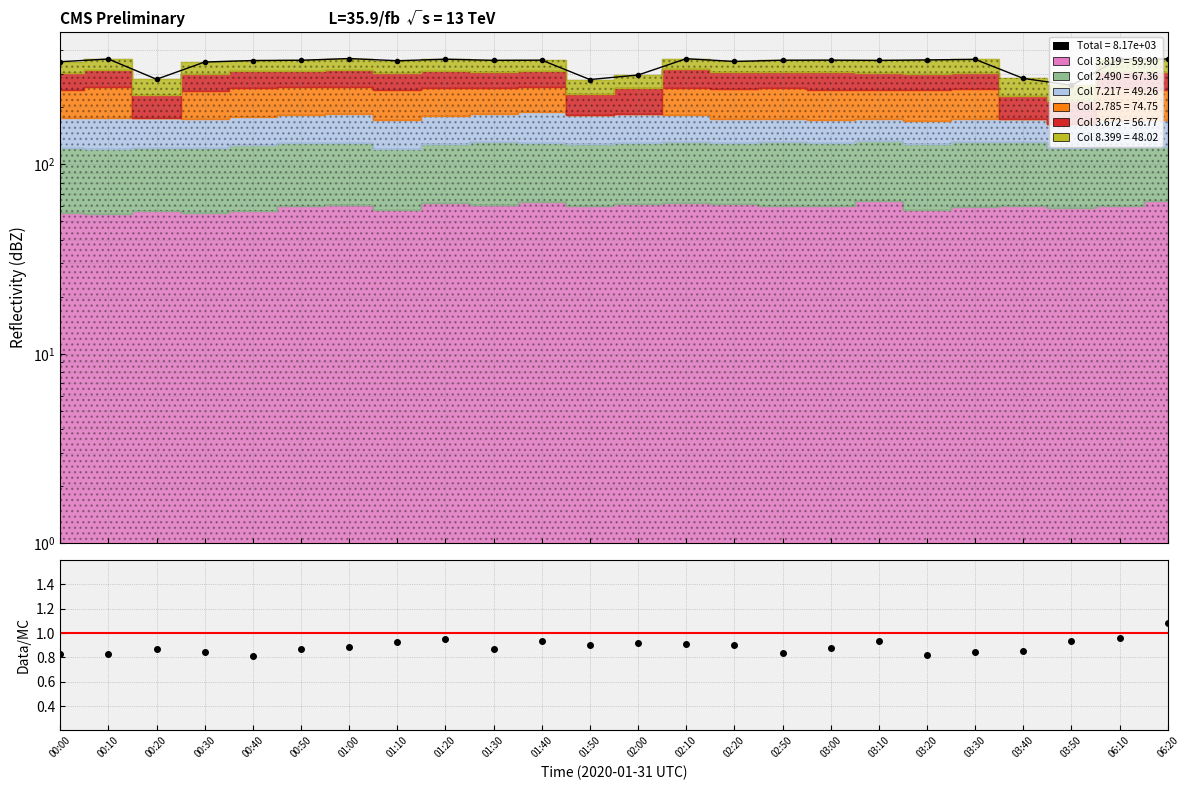

What is the total value across all series at 00:40?

354.8